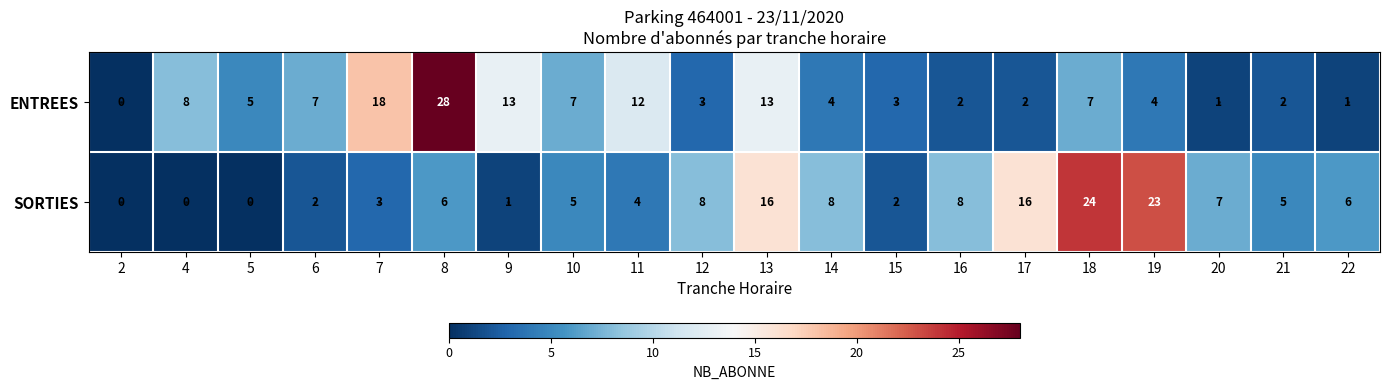

At 16, list the series in order from smallest to largest.

ENTREES, SORTIES